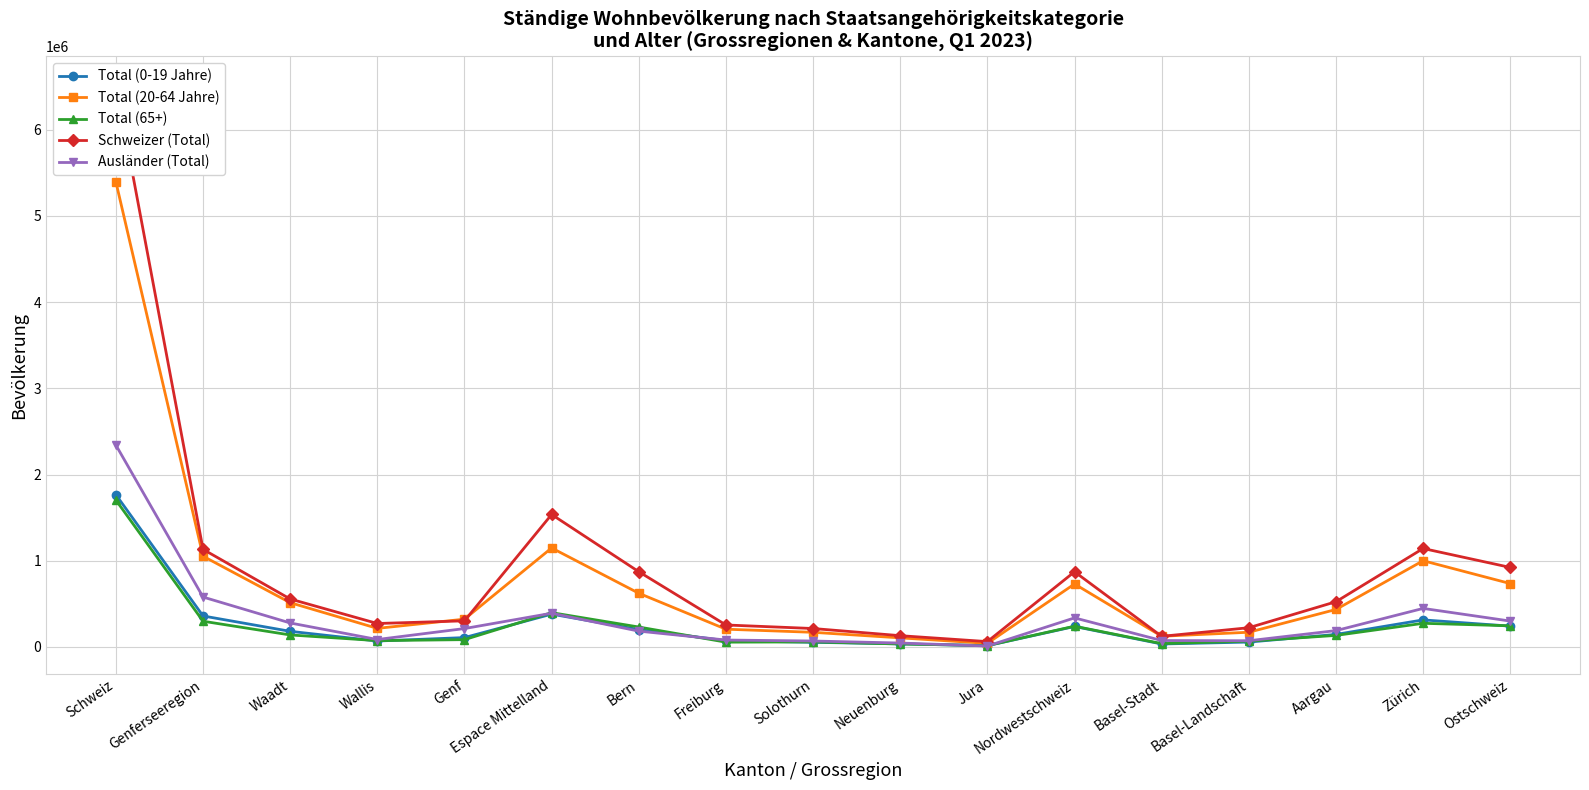

The Total (65+) series shows 58985 at Solothurn. True or false?

True